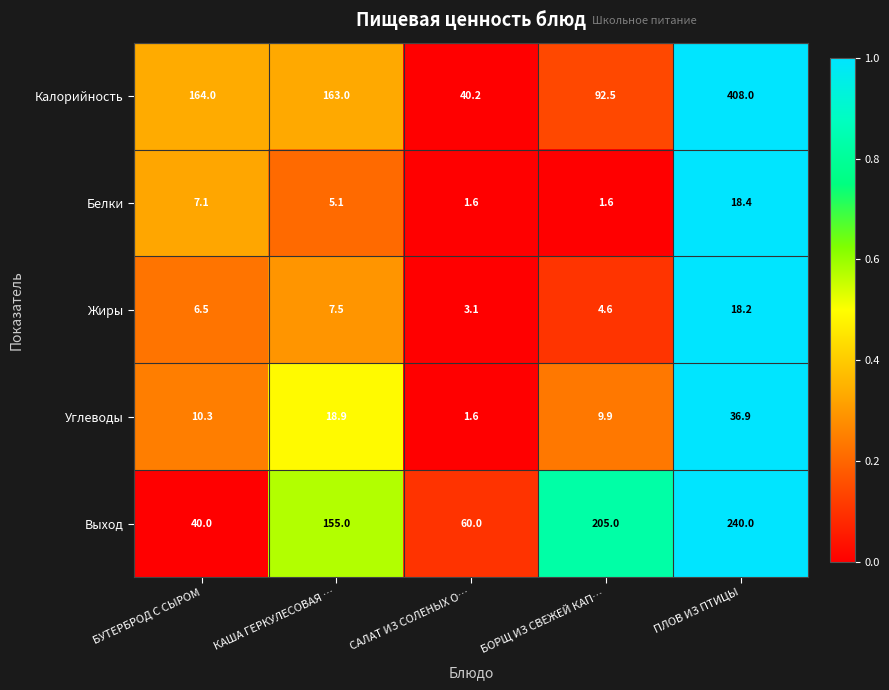

Reading left to right, extract all data points from this chart.

Калорийность: 164.0	163.0	40.2	92.5	408.0
Белки: 7.1	5.1	1.6	1.6	18.4
Жиры: 6.5	7.5	3.1	4.6	18.2
Углеводы: 10.3	18.9	1.6	9.9	36.9
Выход: 40.0	155.0	60.0	205.0	240.0